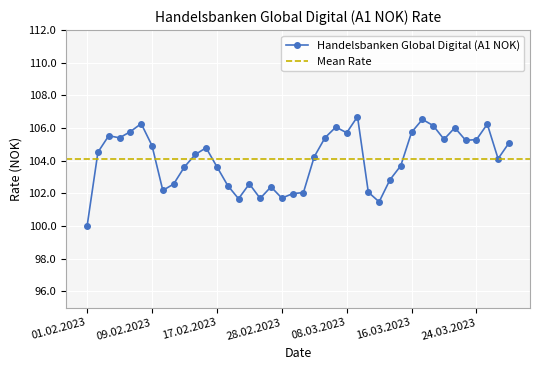

Rank the categories by value from highest to lowest.

09.03.2023, 17.03.2023, 08.02.2023, 27.03.2023, 20.03.2023, 07.03.2023, 22.03.2023, 07.02.2023, 16.03.2023, 08.03.2023, 03.02.2023, 06.03.2023, 06.02.2023, 21.03.2023, 24.03.2023, 23.03.2023, 29.03.2023, 09.02.2023, 16.02.2023, 02.02.2023, 15.02.2023, 03.03.2023, 28.03.2023, 15.03.2023, 17.02.2023, 14.02.2023, 14.03.2023, 23.02.2023, 13.02.2023, 21.02.2023, 27.02.2023, 10.02.2023, 10.03.2023, 02.03.2023, 01.03.2023, 28.02.2023, 24.02.2023, 22.02.2023, 13.03.2023, 01.02.2023